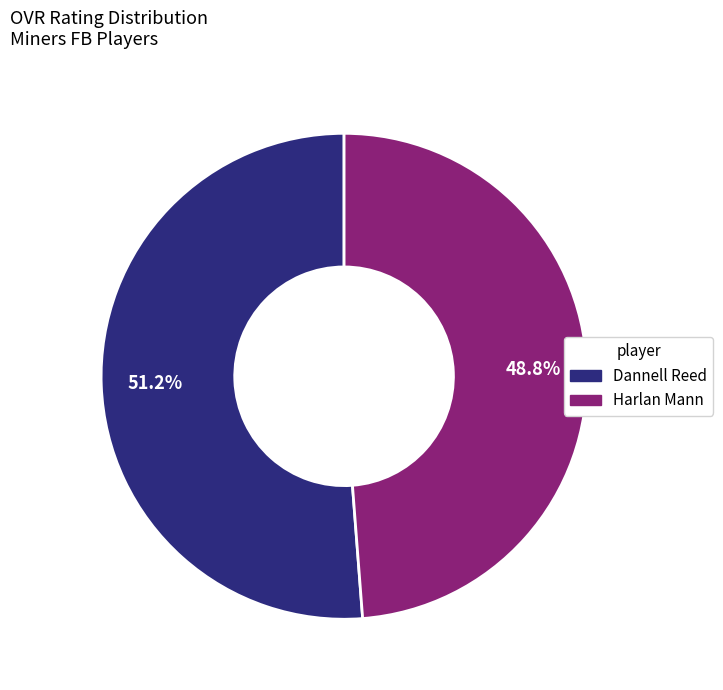

Which category has the biggest portion of the pie?

Dannell Reed